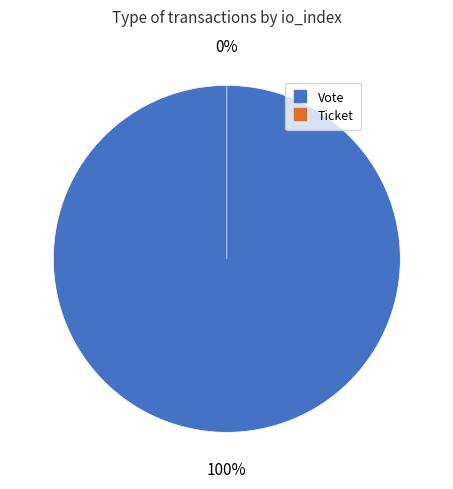

To the nearest percent, what is the average slice percentage?

50%